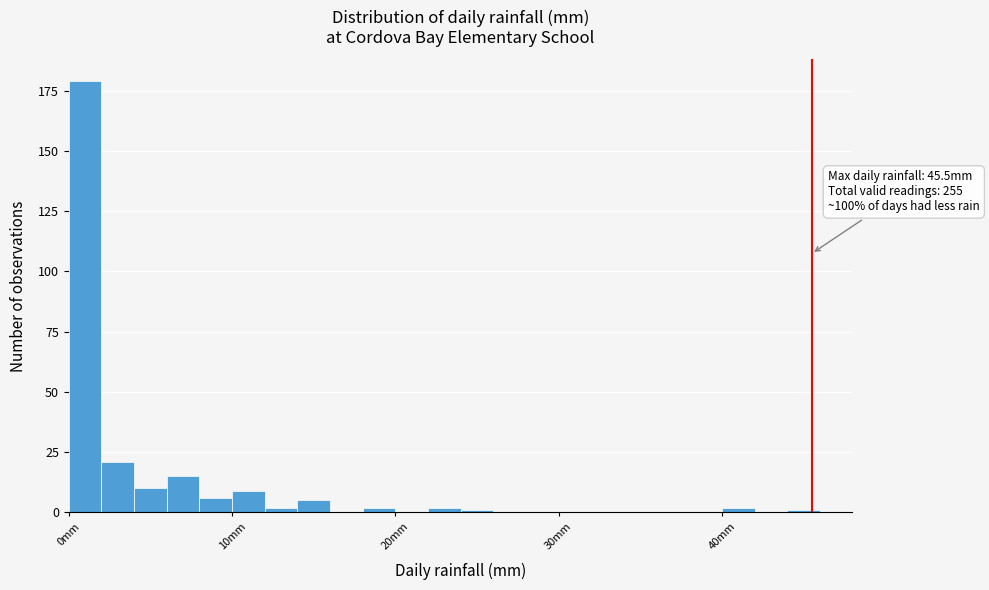

Read against the x-axis, roughly where is the centre of the tallest bar?

1